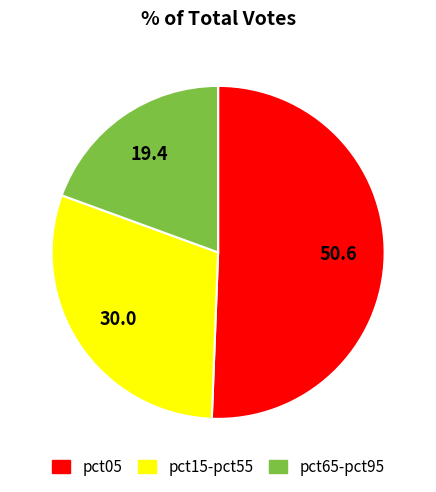

Does any single category account for the majority?

Yes